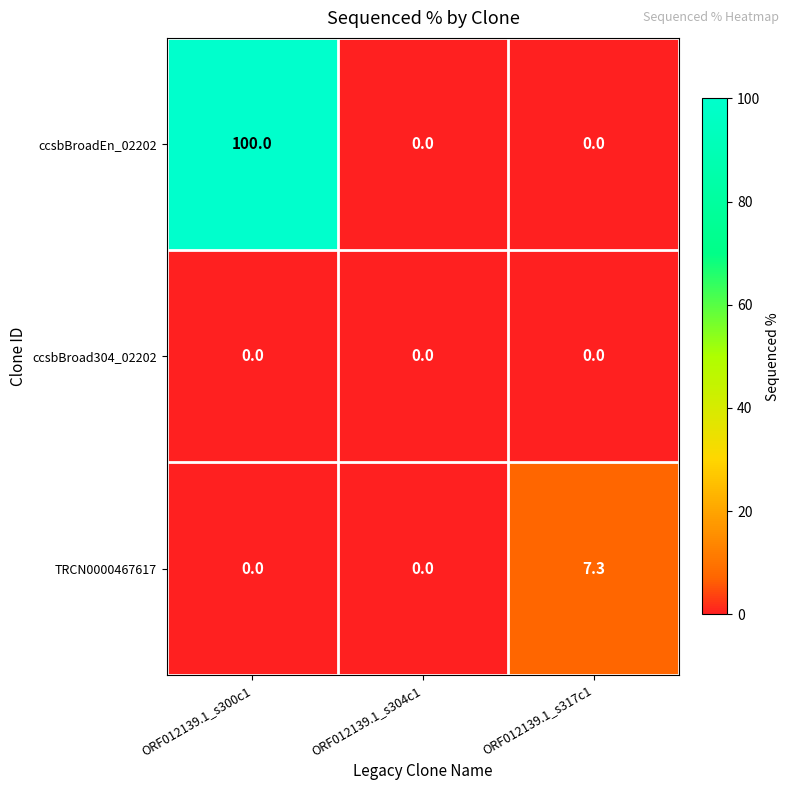

At which category does the chart reach its peak across all series?

ORF012139.1_s300c1